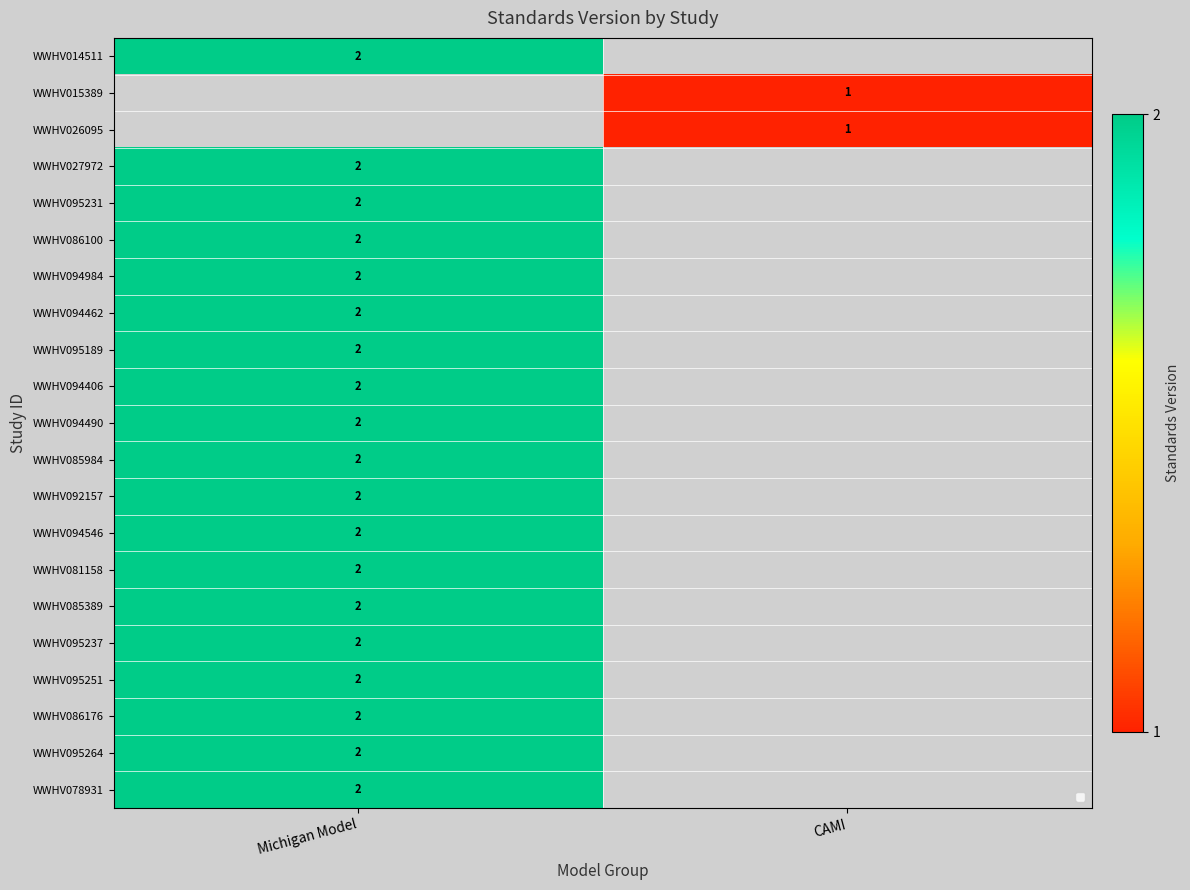

At how many categories does at least one series exceed 1?

1